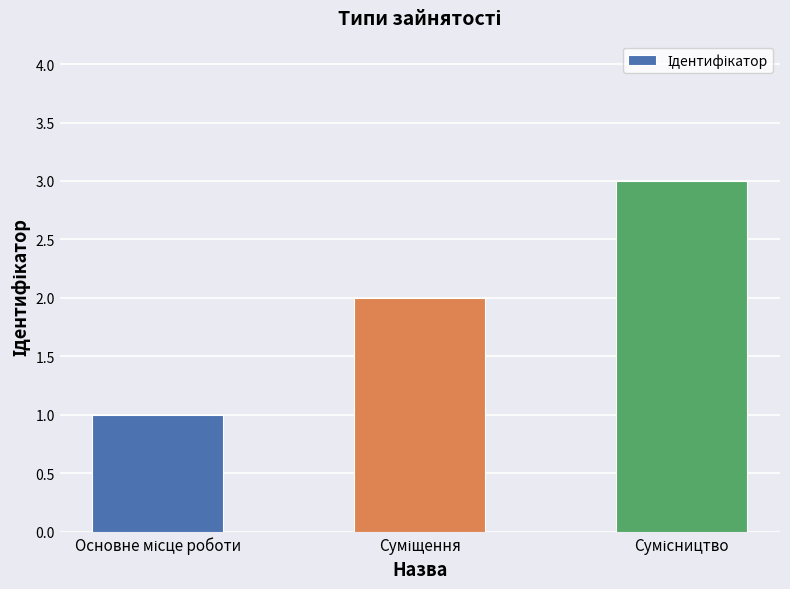

How many distinct data groups are displayed?

1